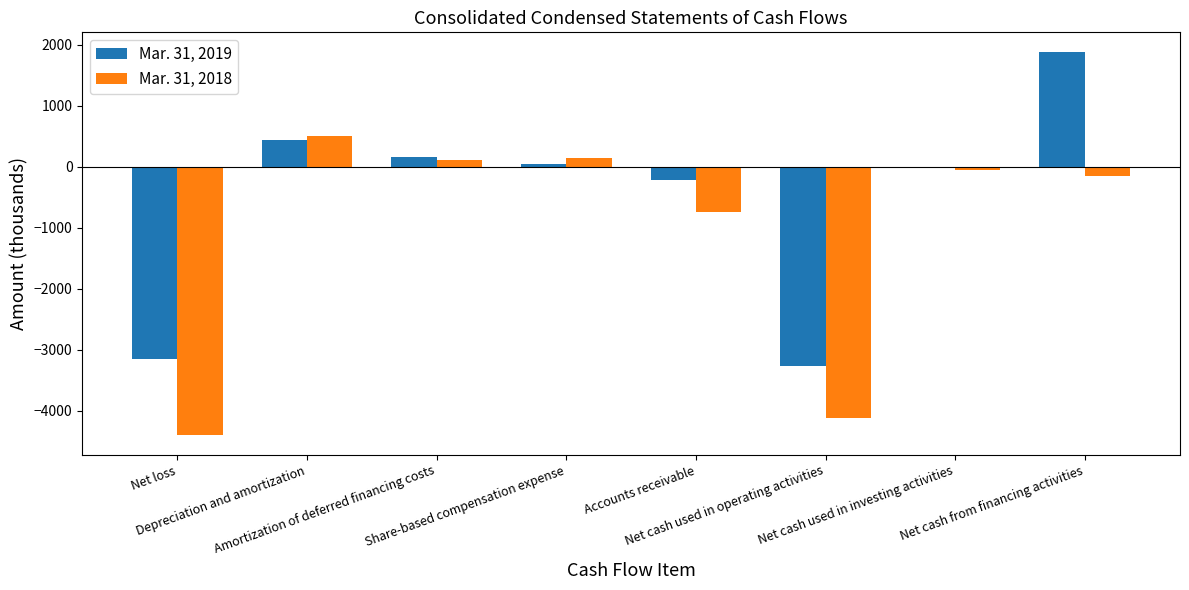

How many data points in Mar. 31, 2018 are above -53?

3